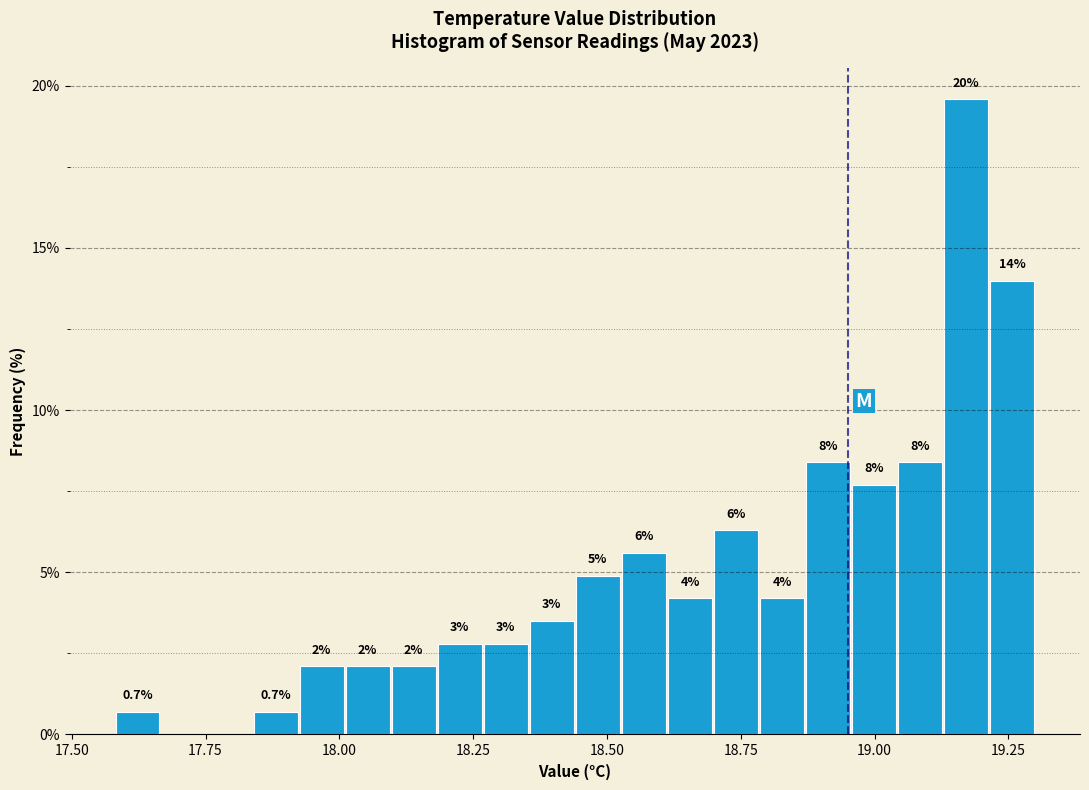

Around what value on the x-axis is the tallest bar? Give the approximate position of its centre, as read against the axis.

19.15